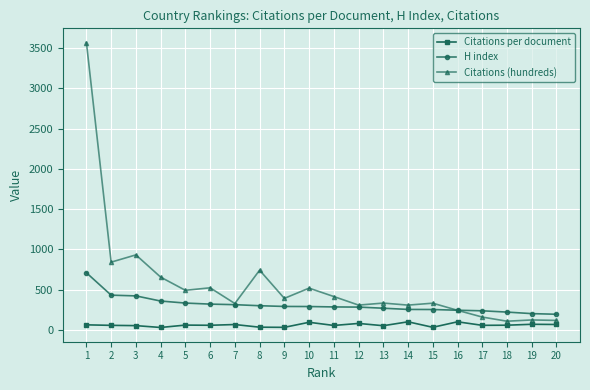

Rank the series by their maximum value, from highest to lowest.

Citations (hundreds), H index, Citations per document